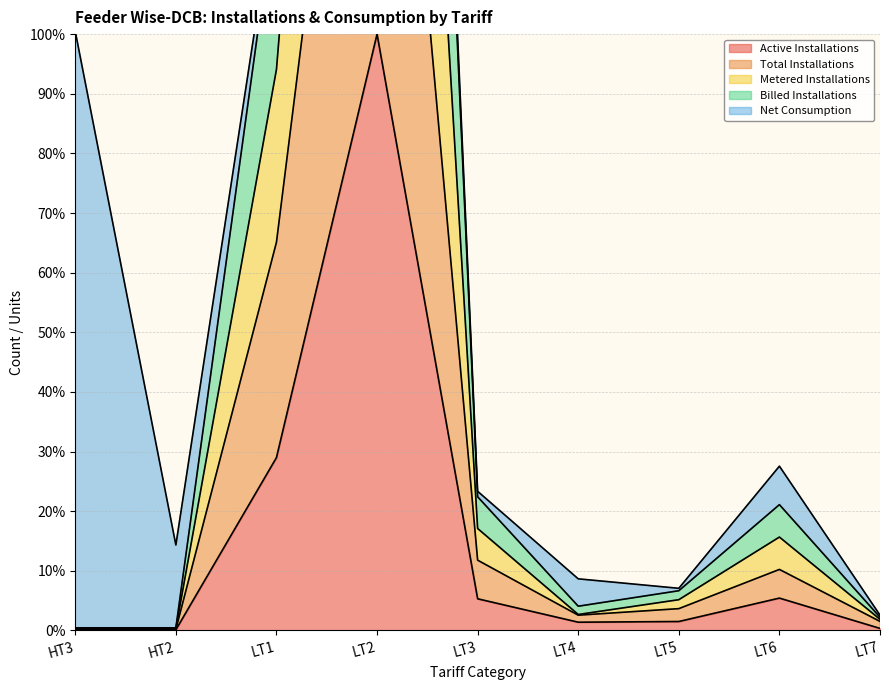

In Total Installations, how many points are higher than both neighbors (excluding endpoints)?

2